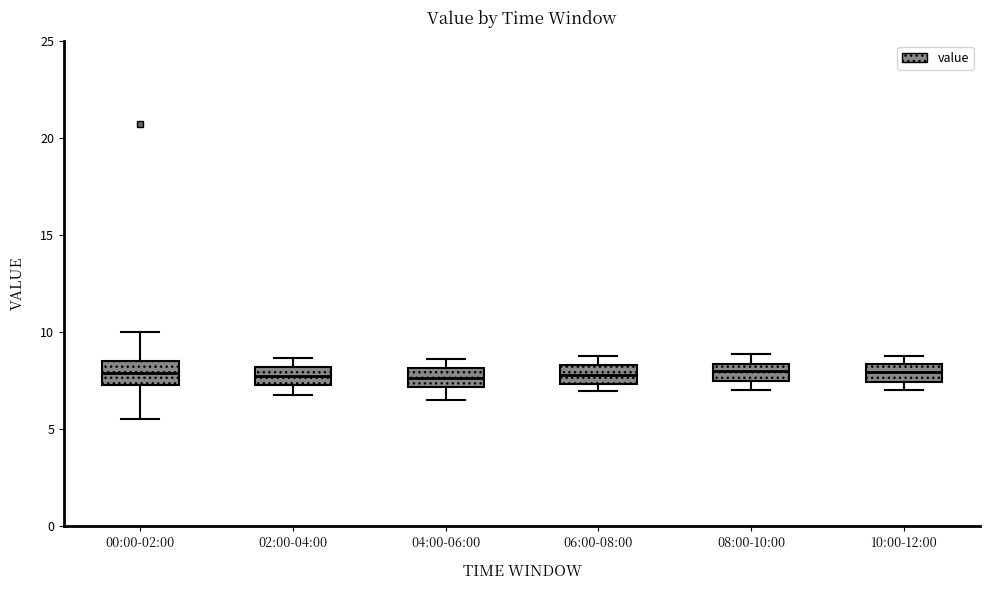

Reading left to right, transcribe this box plot: for each box, give where its median line is, the range the box spans, and where its two whiskers end, as read against the y-axis. The values are not printed on the chart, so give them approximately, as read against the axis.

00:00-02:00: median 8.0, box 7.5 to 8.5, whiskers 5.5 to 10.0
02:00-04:00: median 8.0 (inside the box), box 7.5 to 8.0, whiskers 7.0 to 8.5
04:00-06:00: median 7.5, box 7.0 to 8.0, whiskers 6.5 to 8.5
06:00-08:00: median 8.0, box 7.5 to 8.5, whiskers 7.0 to 9.0
08:00-10:00: median 8.0, box 7.5 to 8.5, whiskers 7.0 to 9.0
10:00-12:00: median 8.0, box 7.5 to 8.5, whiskers 7.0 to 9.0